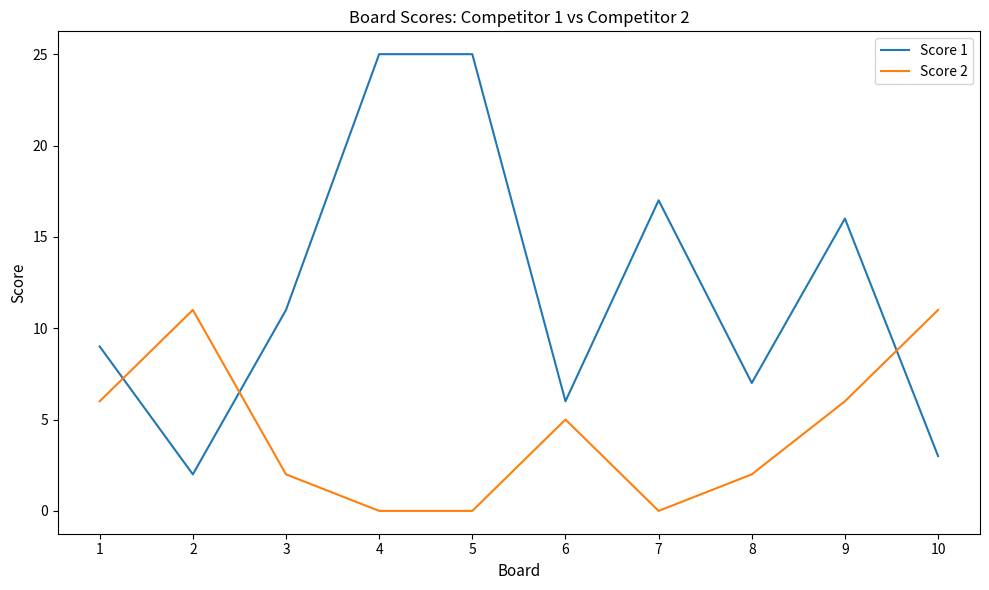

What are all the series names shown in the legend?

Score 1, Score 2